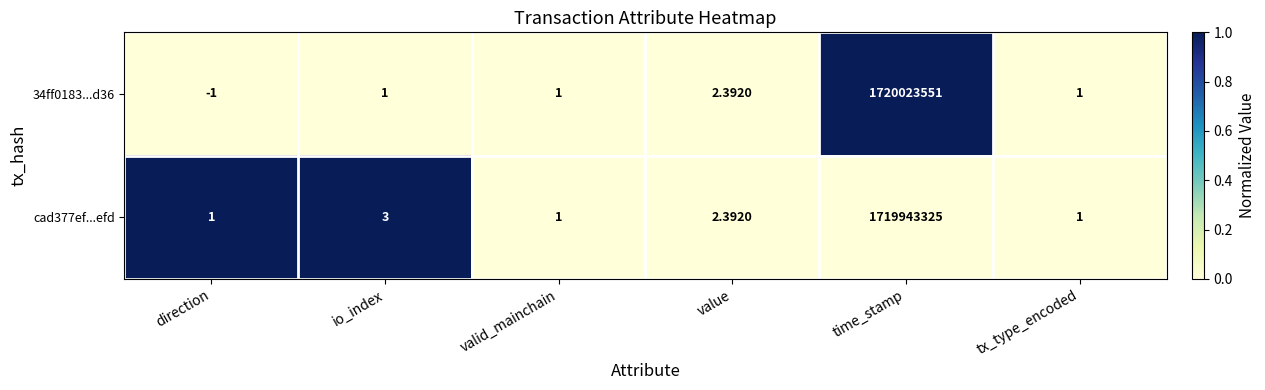

At which category is the sum across all series the highest?

time_stamp